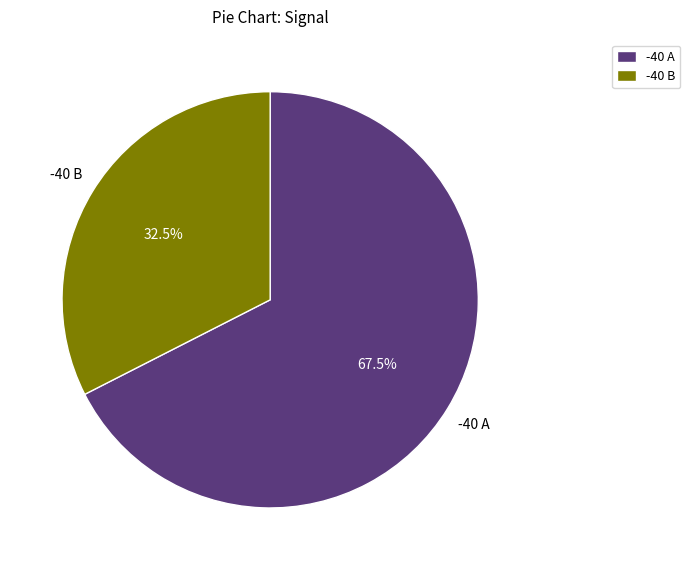

Count the number of slices in the pie.

2